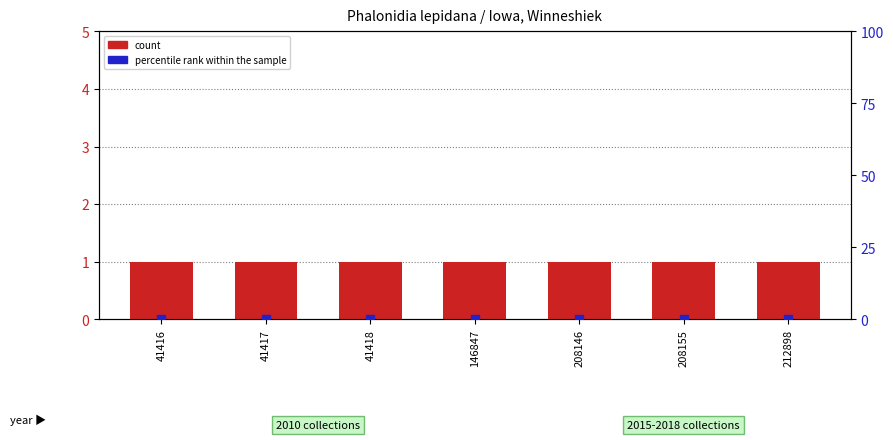

Is the value of percentile rank within the sample at 146847 greater than the value of count at 41417?

No